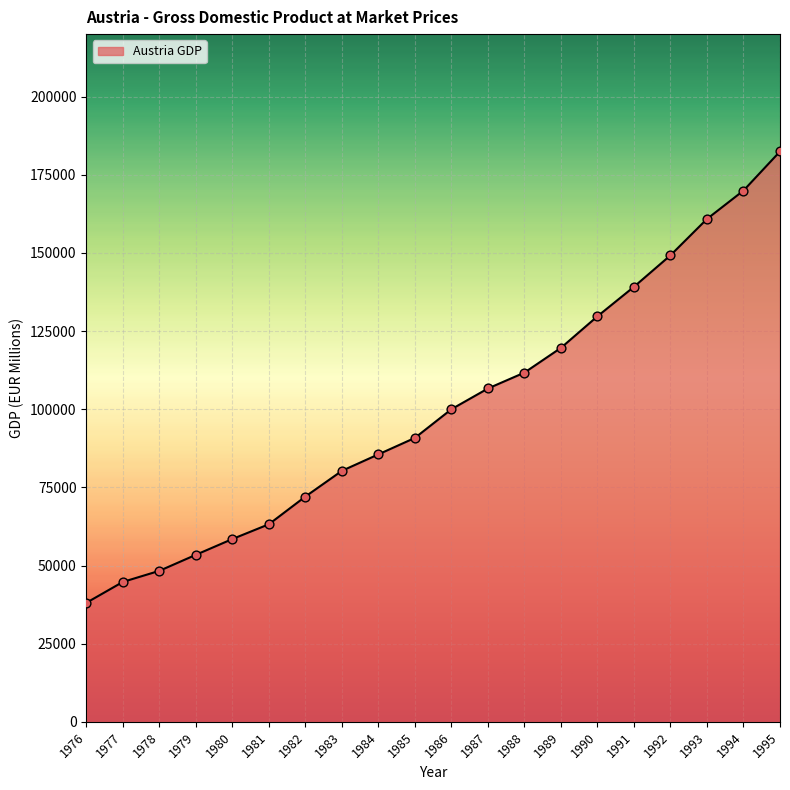

What is the change in value from 1987 to 1988?

+5080.4